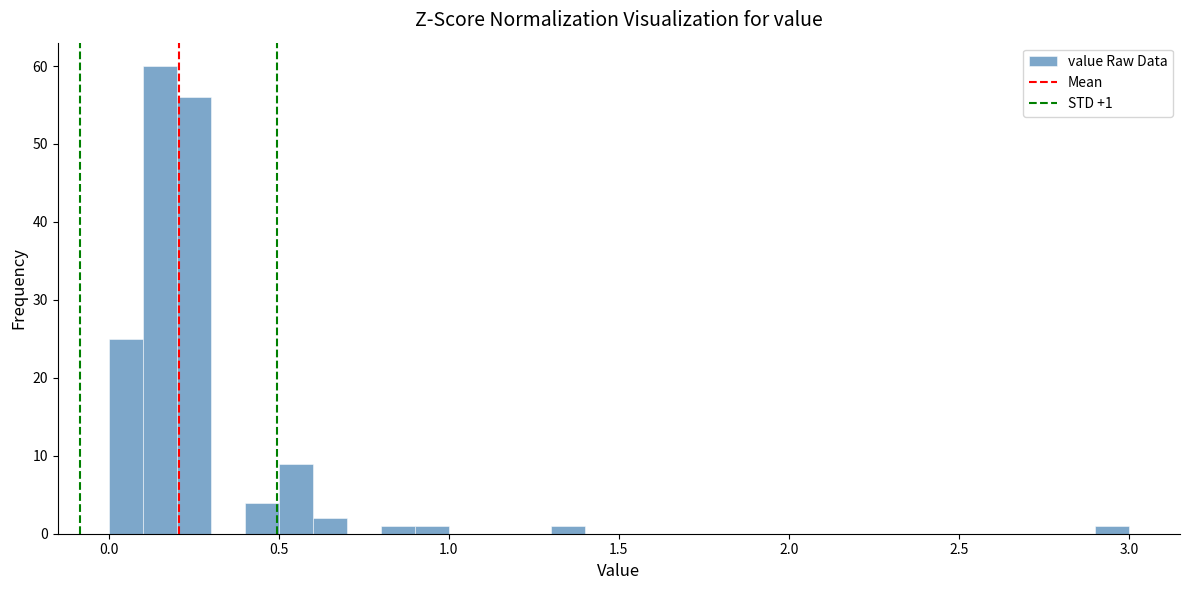

Read against the x-axis, roughly where is the centre of the tallest bar?

0.15